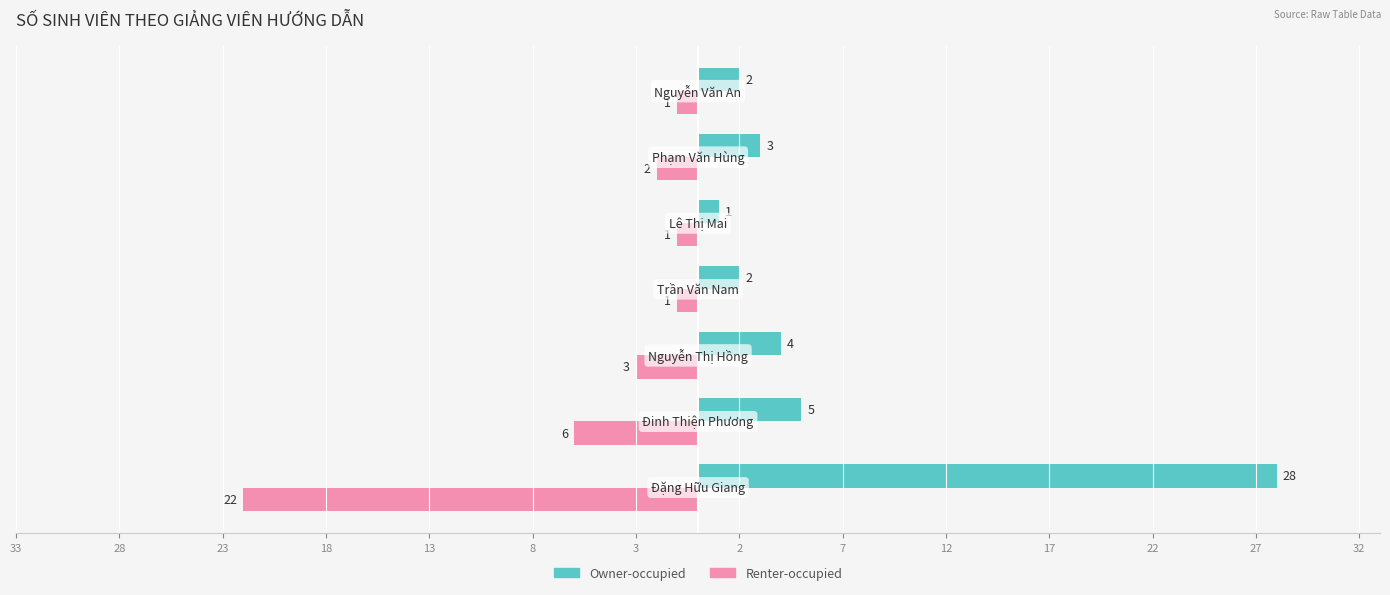

Which series has the widest spread of values?

Owner-occupied